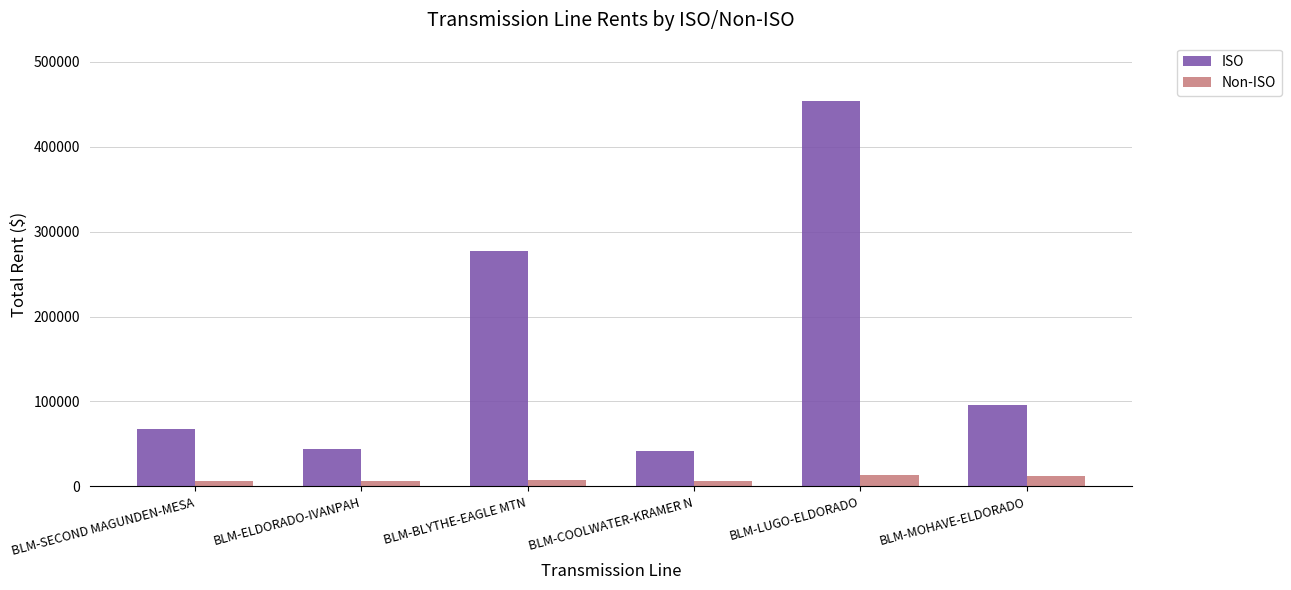

How many groups of bars are there?

6